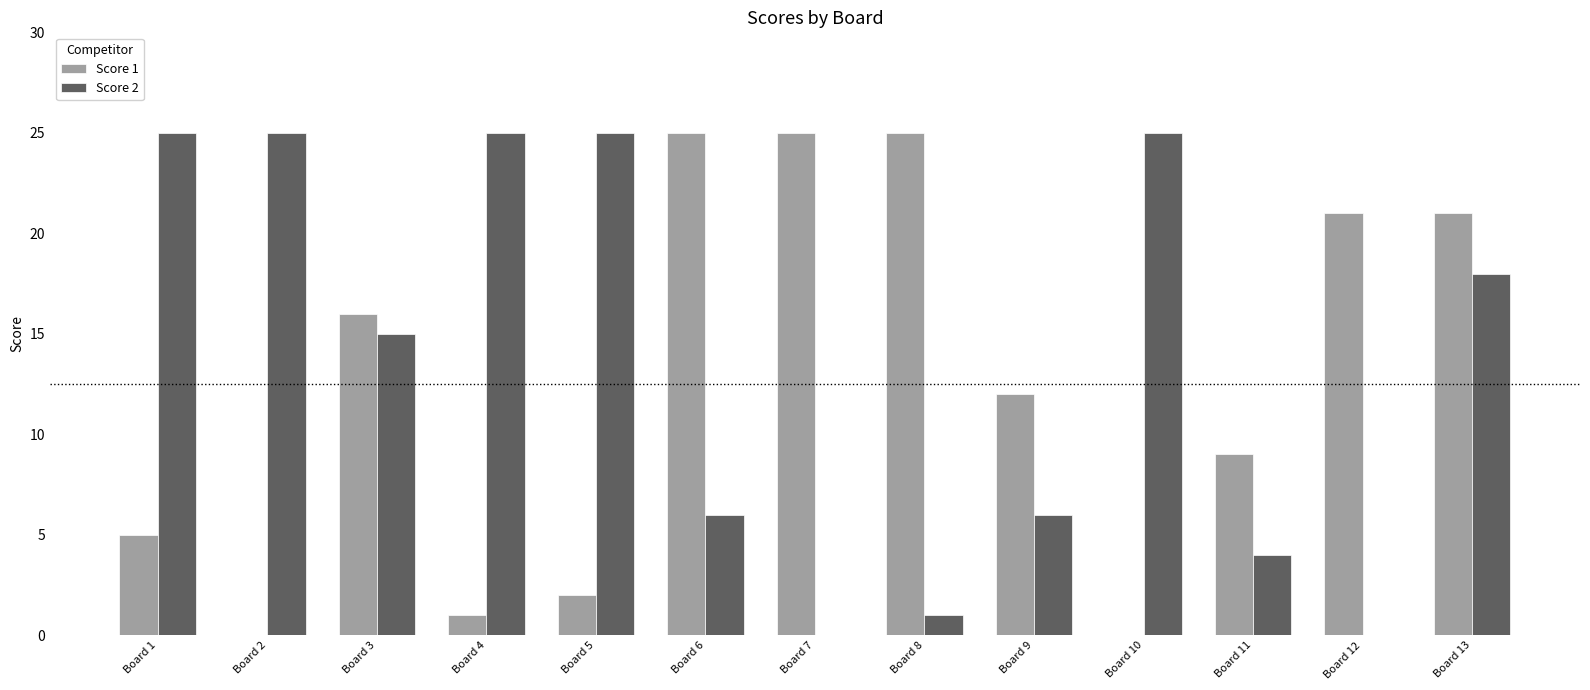

How many data points does each series have?

13